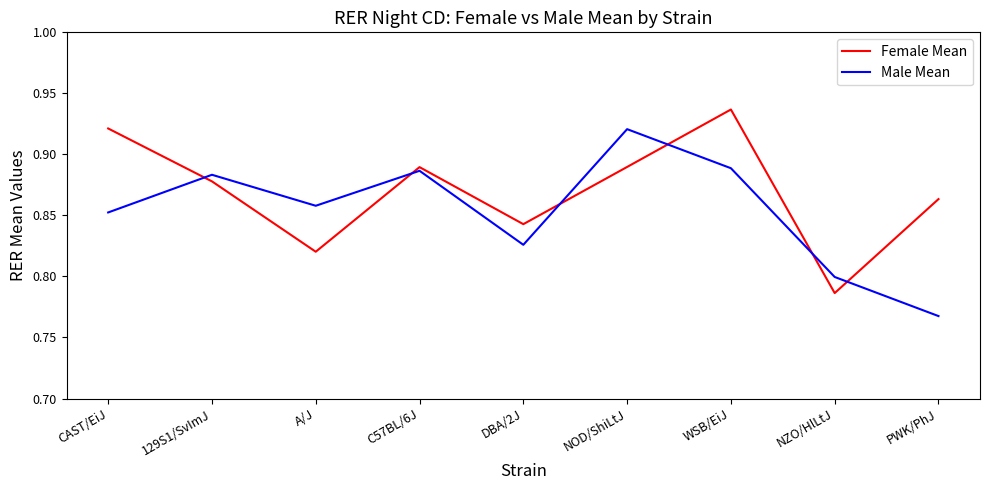

Count the Male Mean values in the range 0 to 1.

9